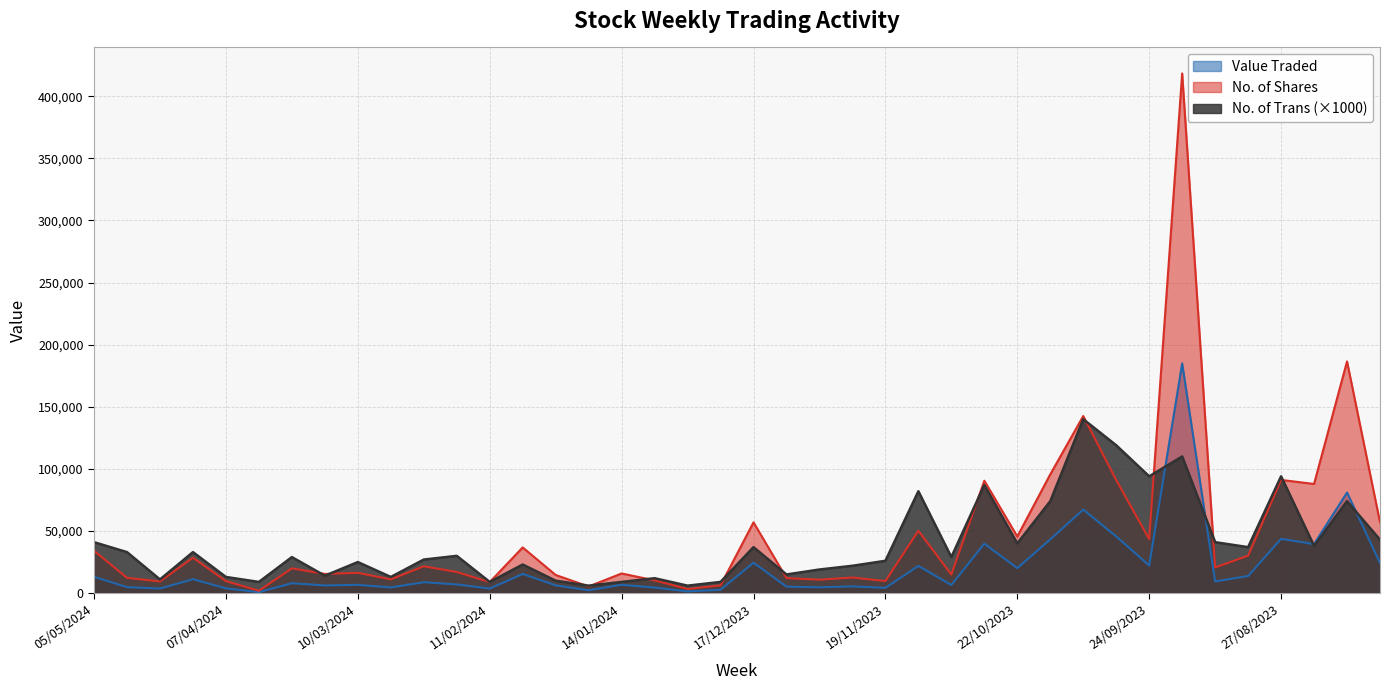

Does the chart display data point markers on the line(s)?

No